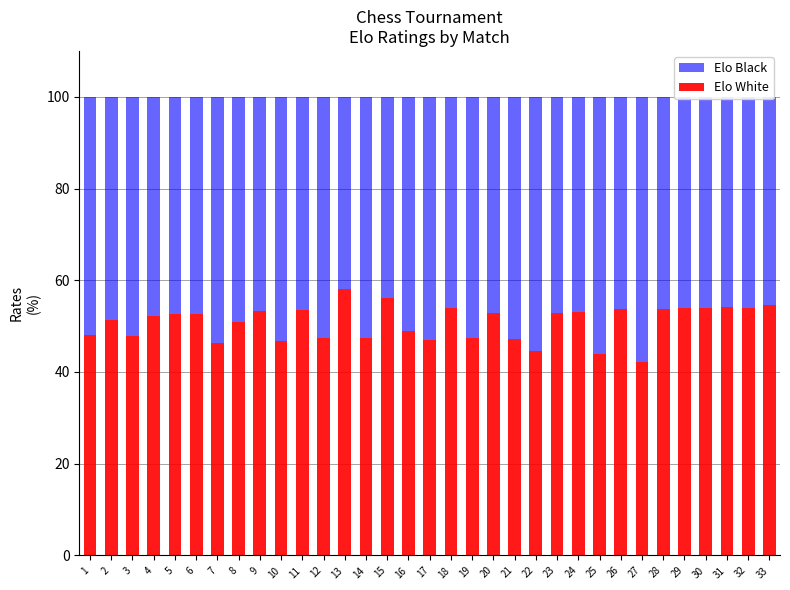

What is the difference between the Elo White values at 10 and 23?

6.2